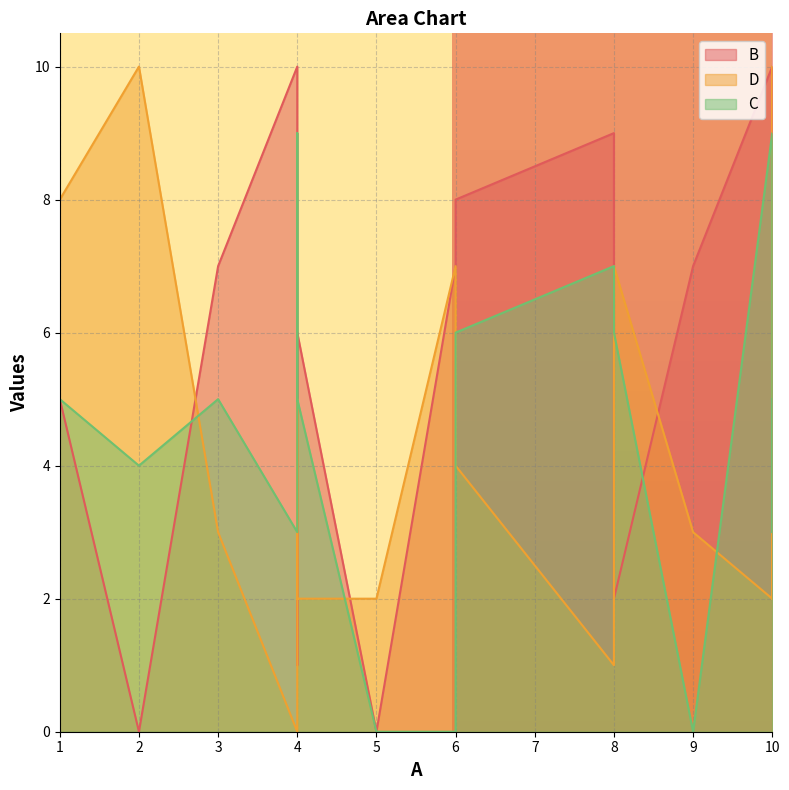

Where is C nearest to the value 5?

3